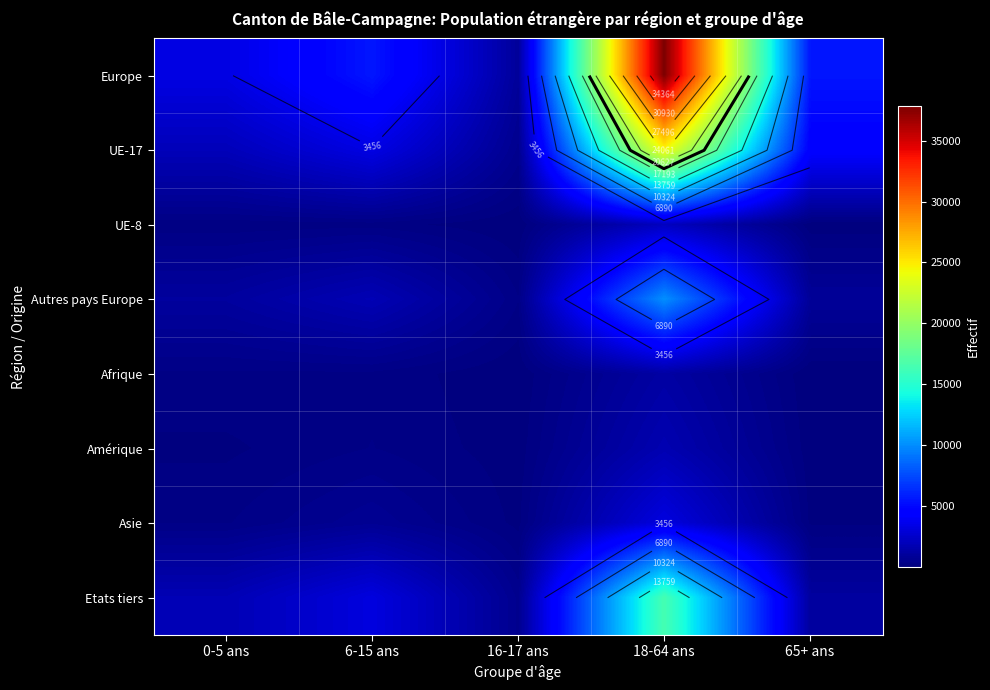

What is the total value across all series at 16-17 ans?

2687